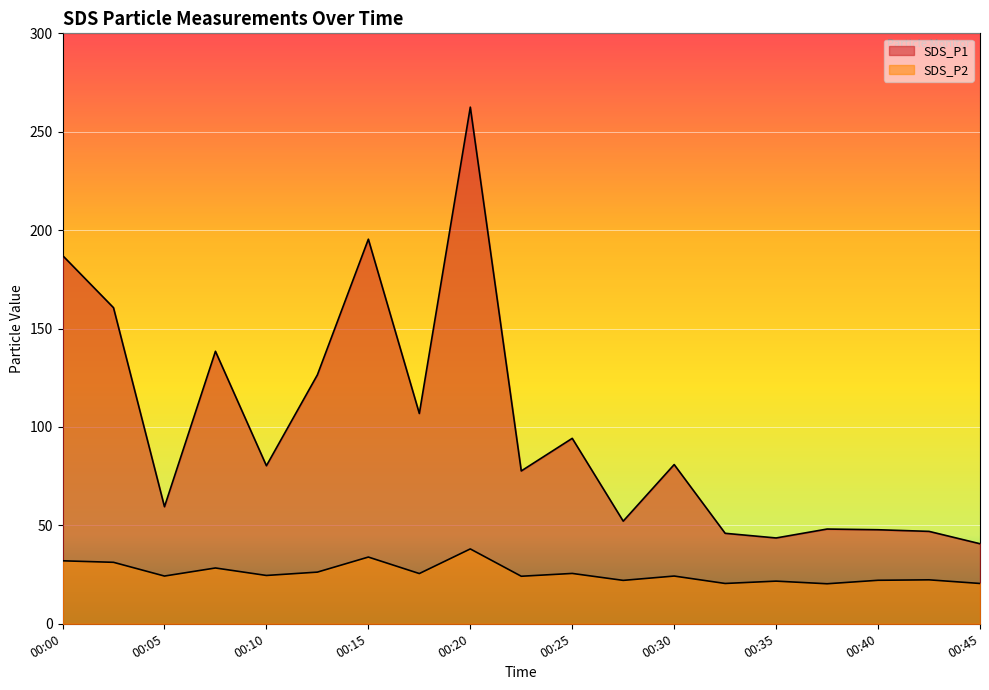

Which category has the lowest value in the SDS_P2 series?

00:38